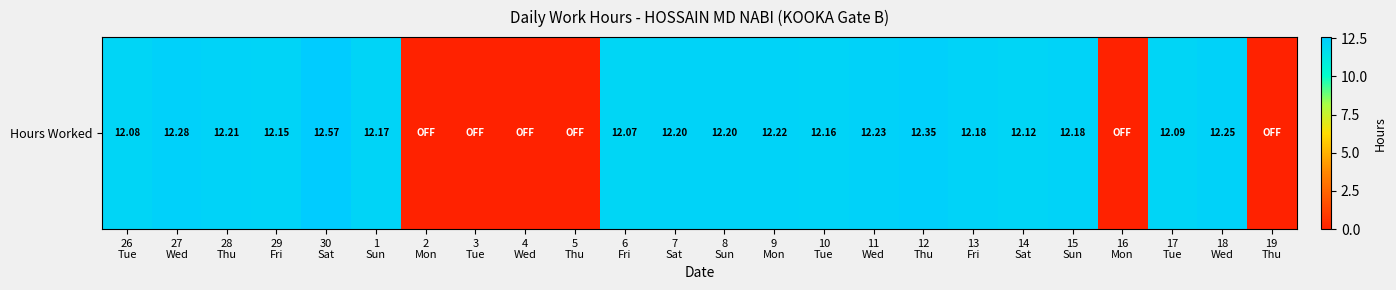

Reading left to right, extract all data points from this chart.

26
Tue=12.1	27
Wed=12.3	28
Thu=12.2	29
Fri=12.2	30
Sat=12.6	1
Sun=12.2	2
Mon=0.0	3
Tue=0.0	4
Wed=0.0	5
Thu=0.0	6
Fri=12.1	7
Sat=12.2	8
Sun=12.2	9
Mon=12.2	10
Tue=12.2	11
Wed=12.2	12
Thu=12.3	13
Fri=12.2	14
Sat=12.1	15
Sun=12.2	16
Mon=0.0	17
Tue=12.1	18
Wed=12.2	19
Thu=0.0